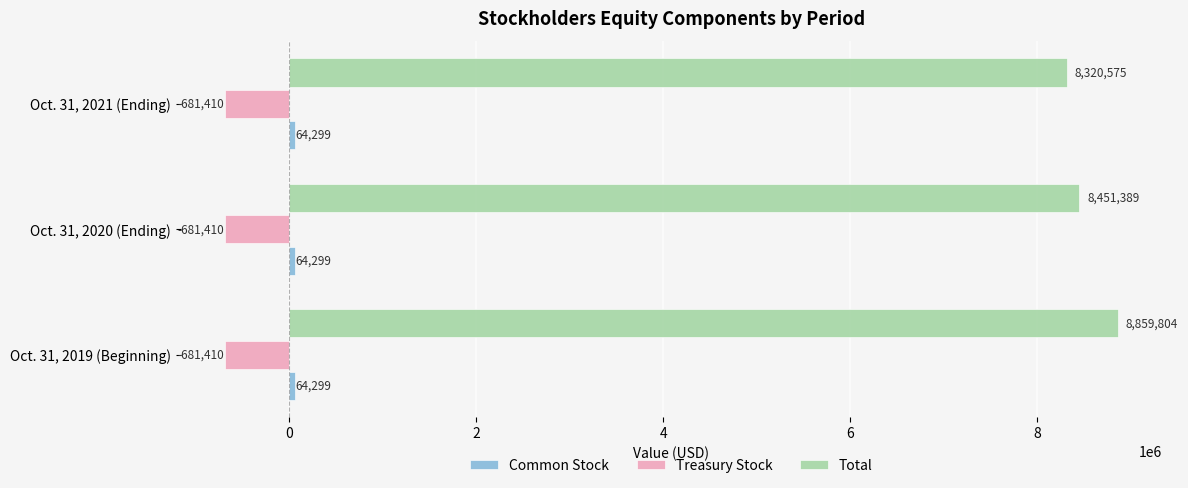

True or false: Treasury Stock has a value of -681410 at Oct. 31, 2020 (Ending).

True